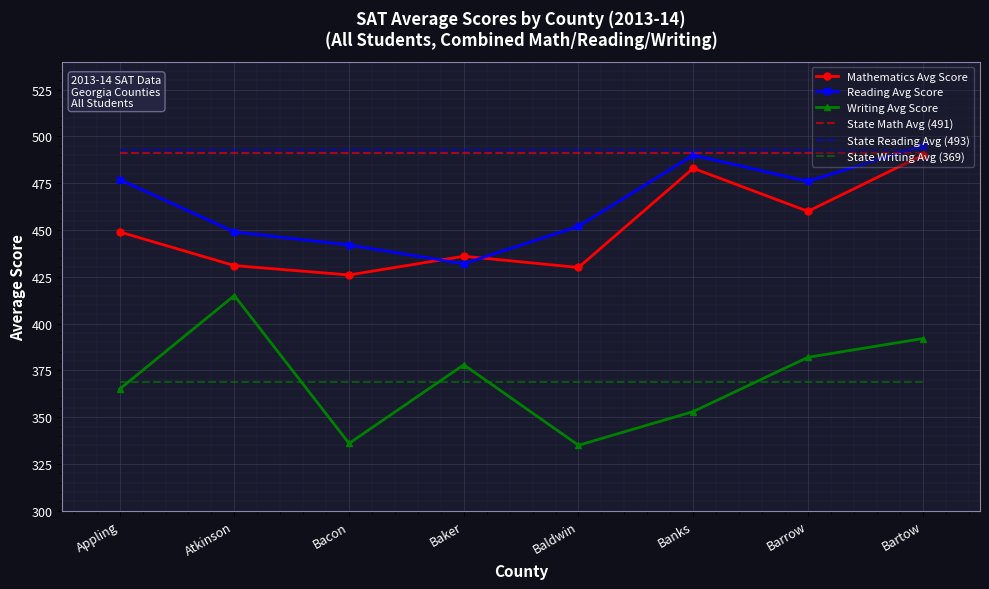

True or false: Writing Avg Score and State Math Avg (491) intersect in this chart.

False